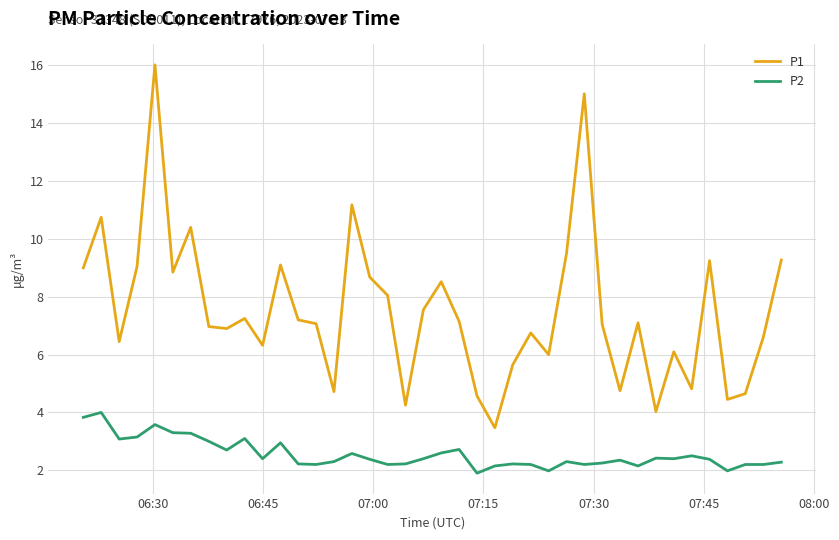

At how many categories does at least one series exceed 11?

3